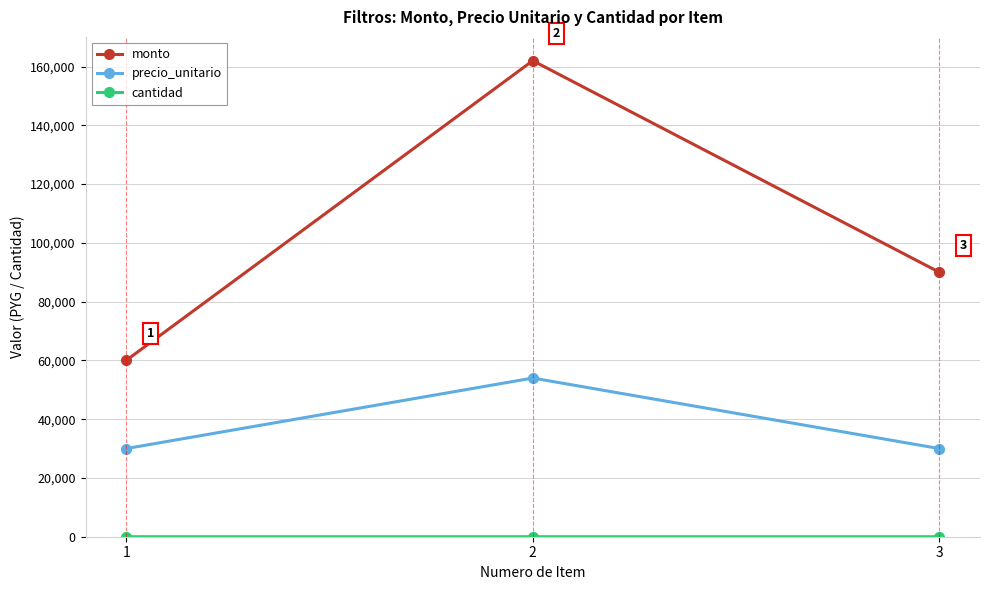

List the labels in order of monto value, smallest first.

1, 3, 2